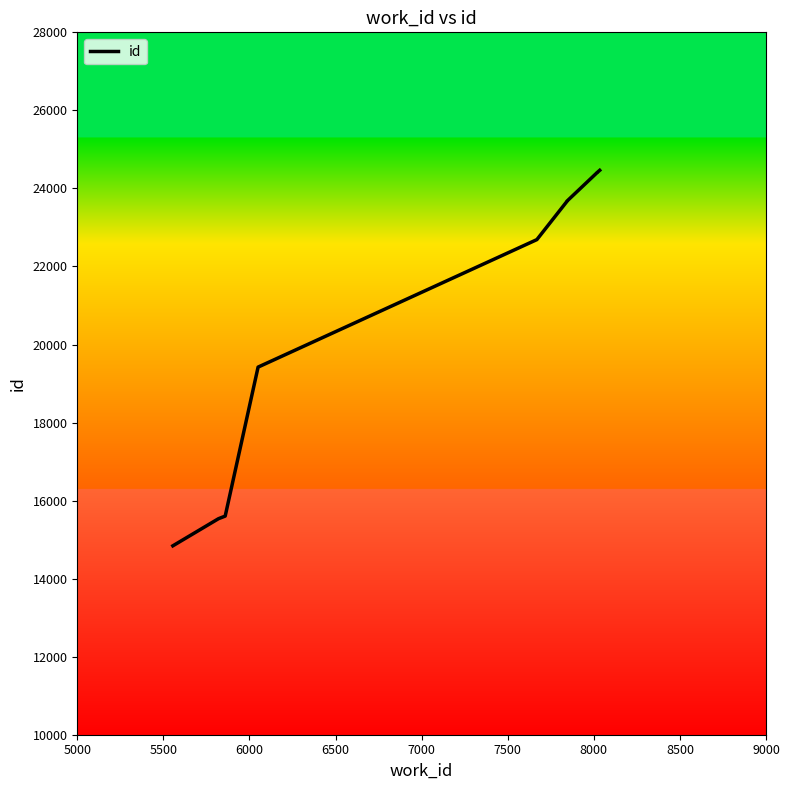

What is the greatest value displayed?

24464